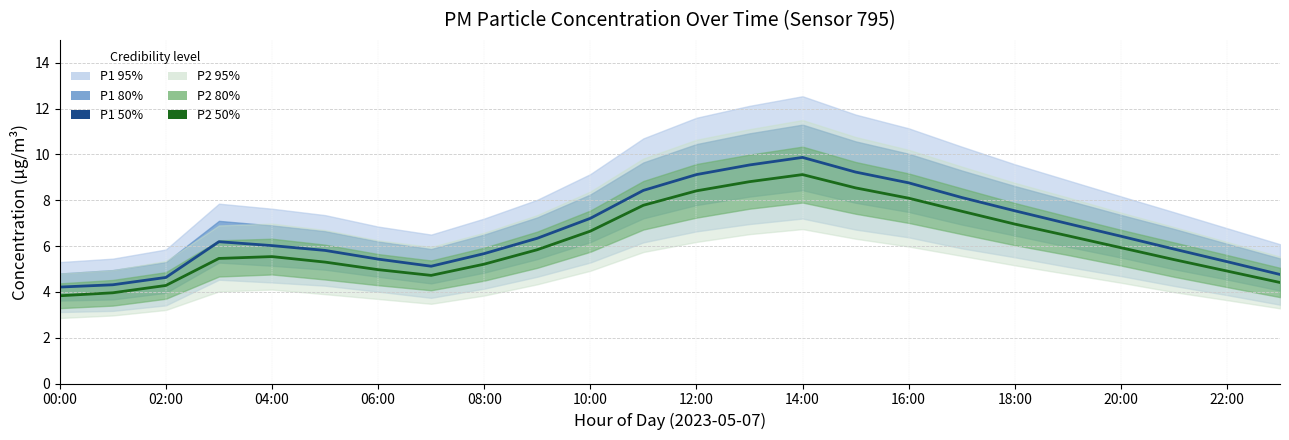

True or false: P2 center has more than 2 points higher than both neighbors.

False